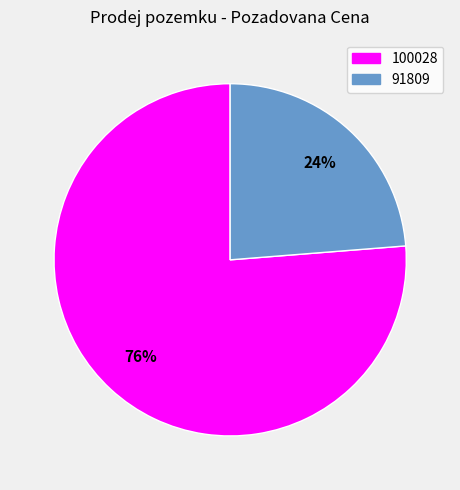

The 100028 slice represents 68% of the pie. True or false?

False